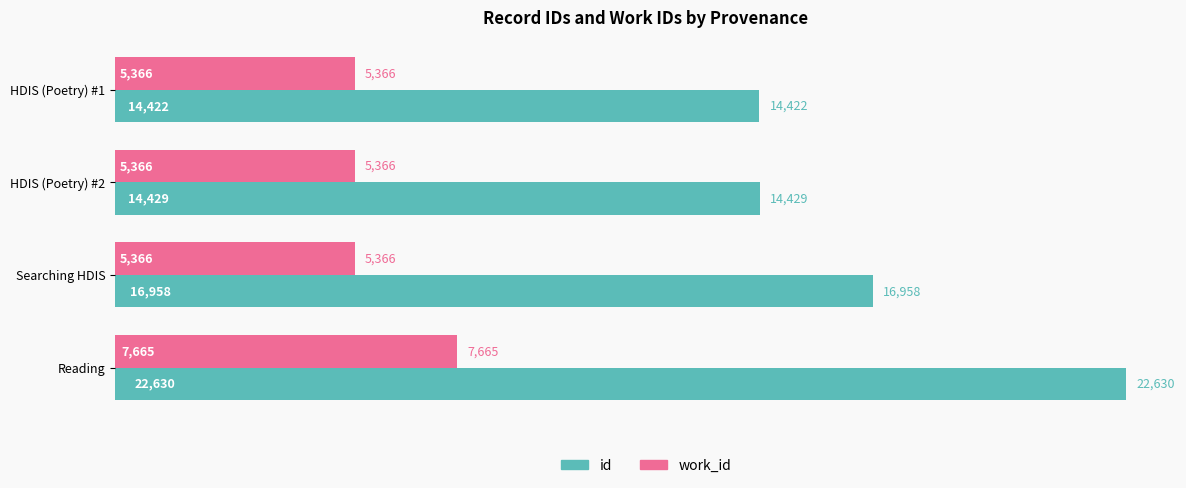

At which category is the sum across all series the highest?

Reading